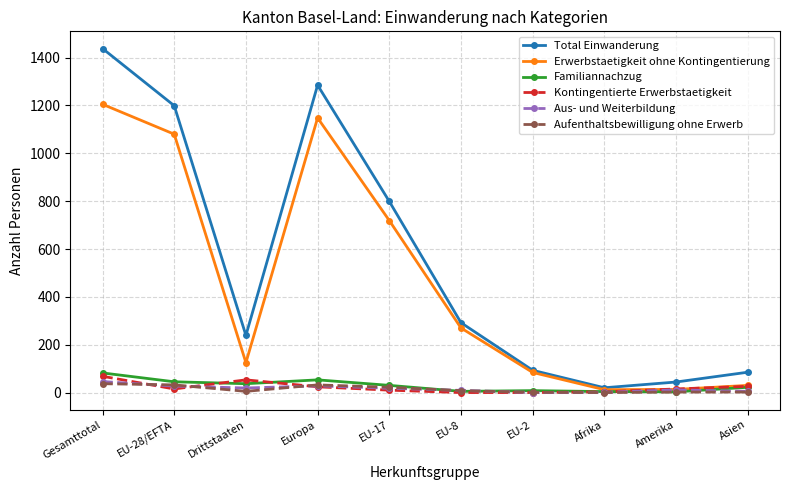

Is this an area chart (filled region under the line)?

No